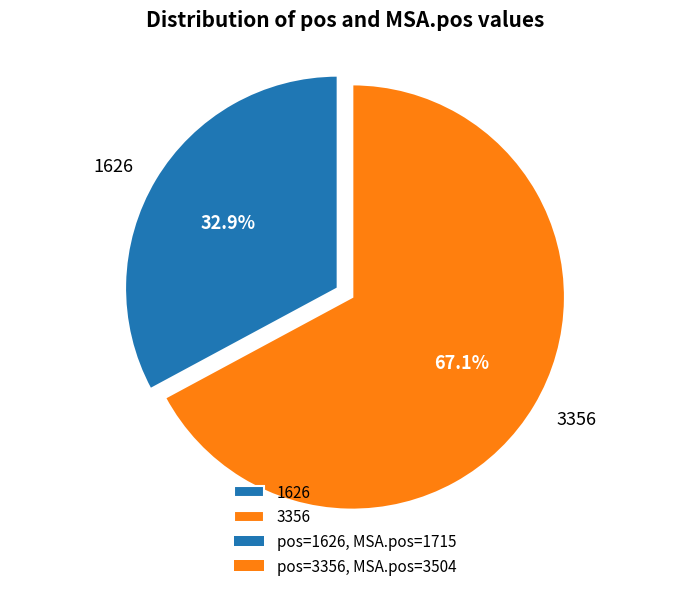

To the nearest percent, what is the average slice percentage?

50%